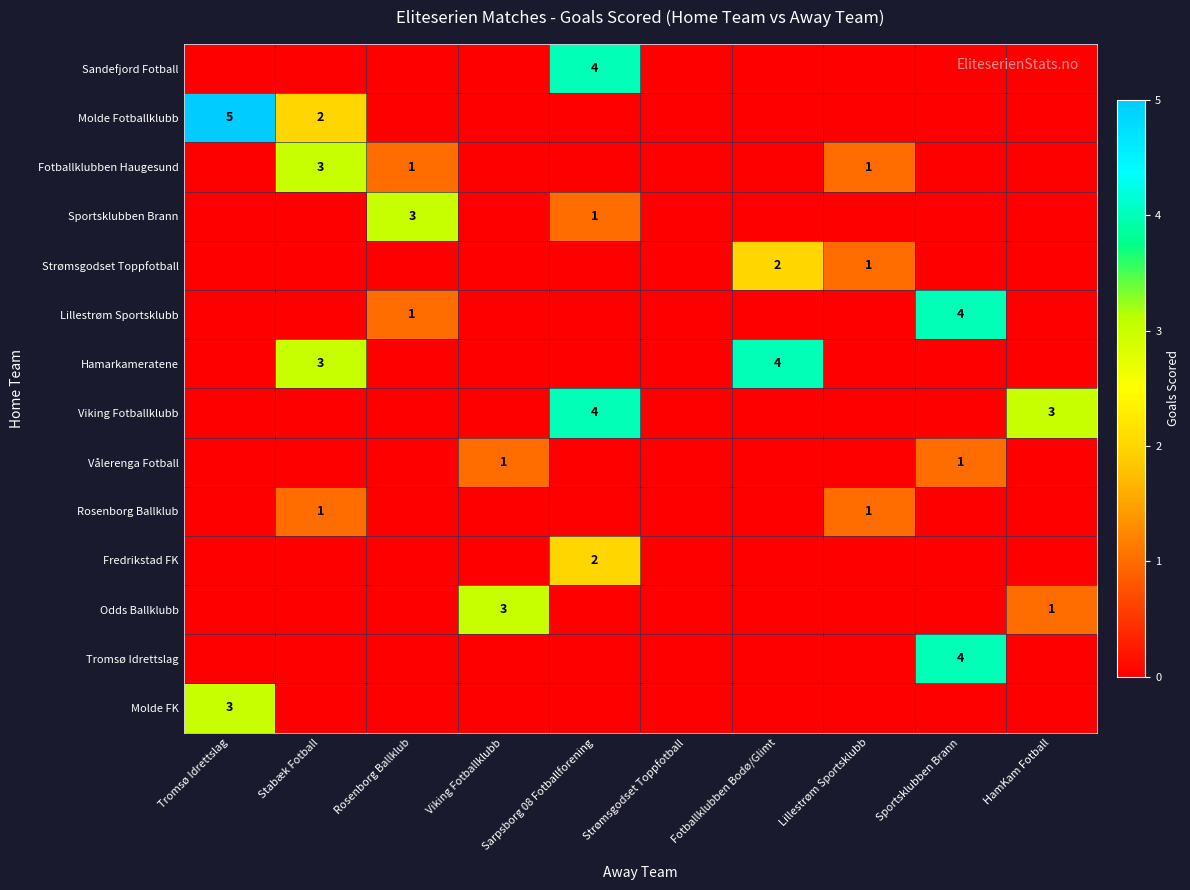

Is the value of Viking Fotballklubb at Sarpsborg 08 Fotballforening greater than the value of Sportsklubben Brann at Lillestrøm Sportsklubb?

Yes